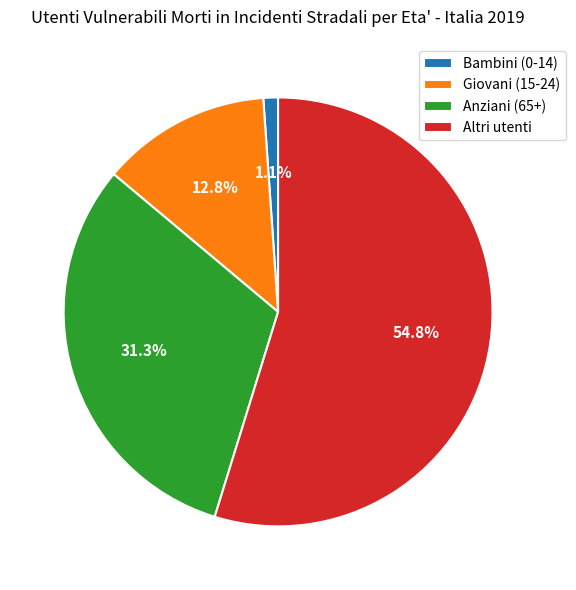

Is there a majority slice in this chart?

Yes